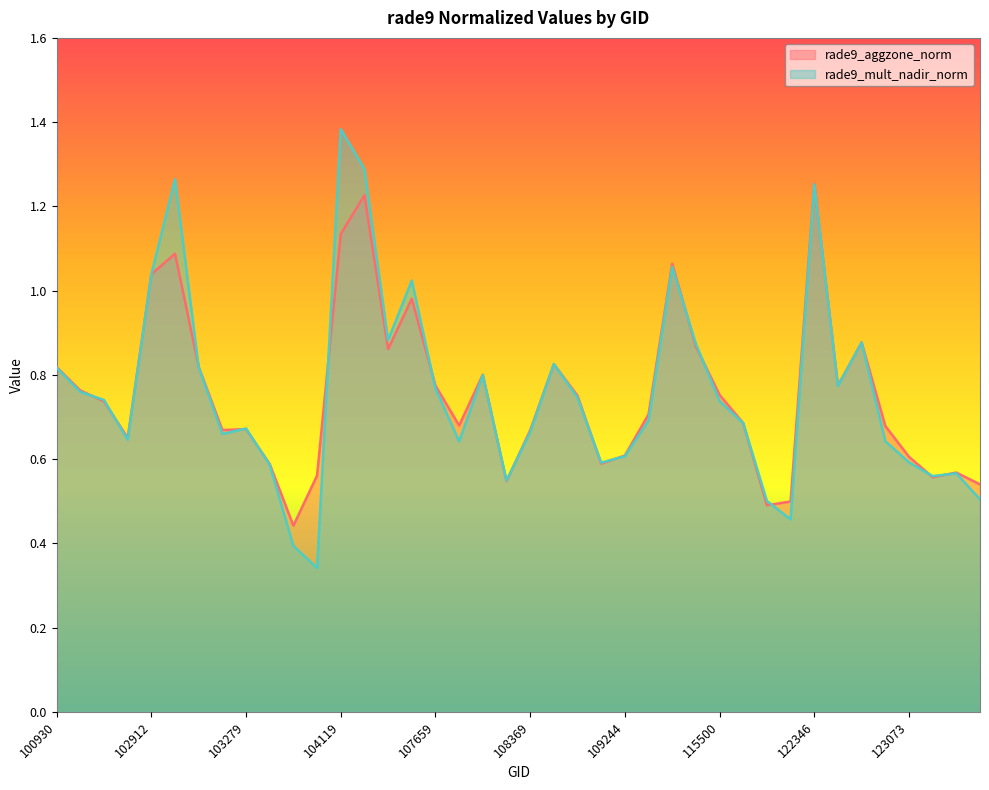

How many series are shown in this chart?

2